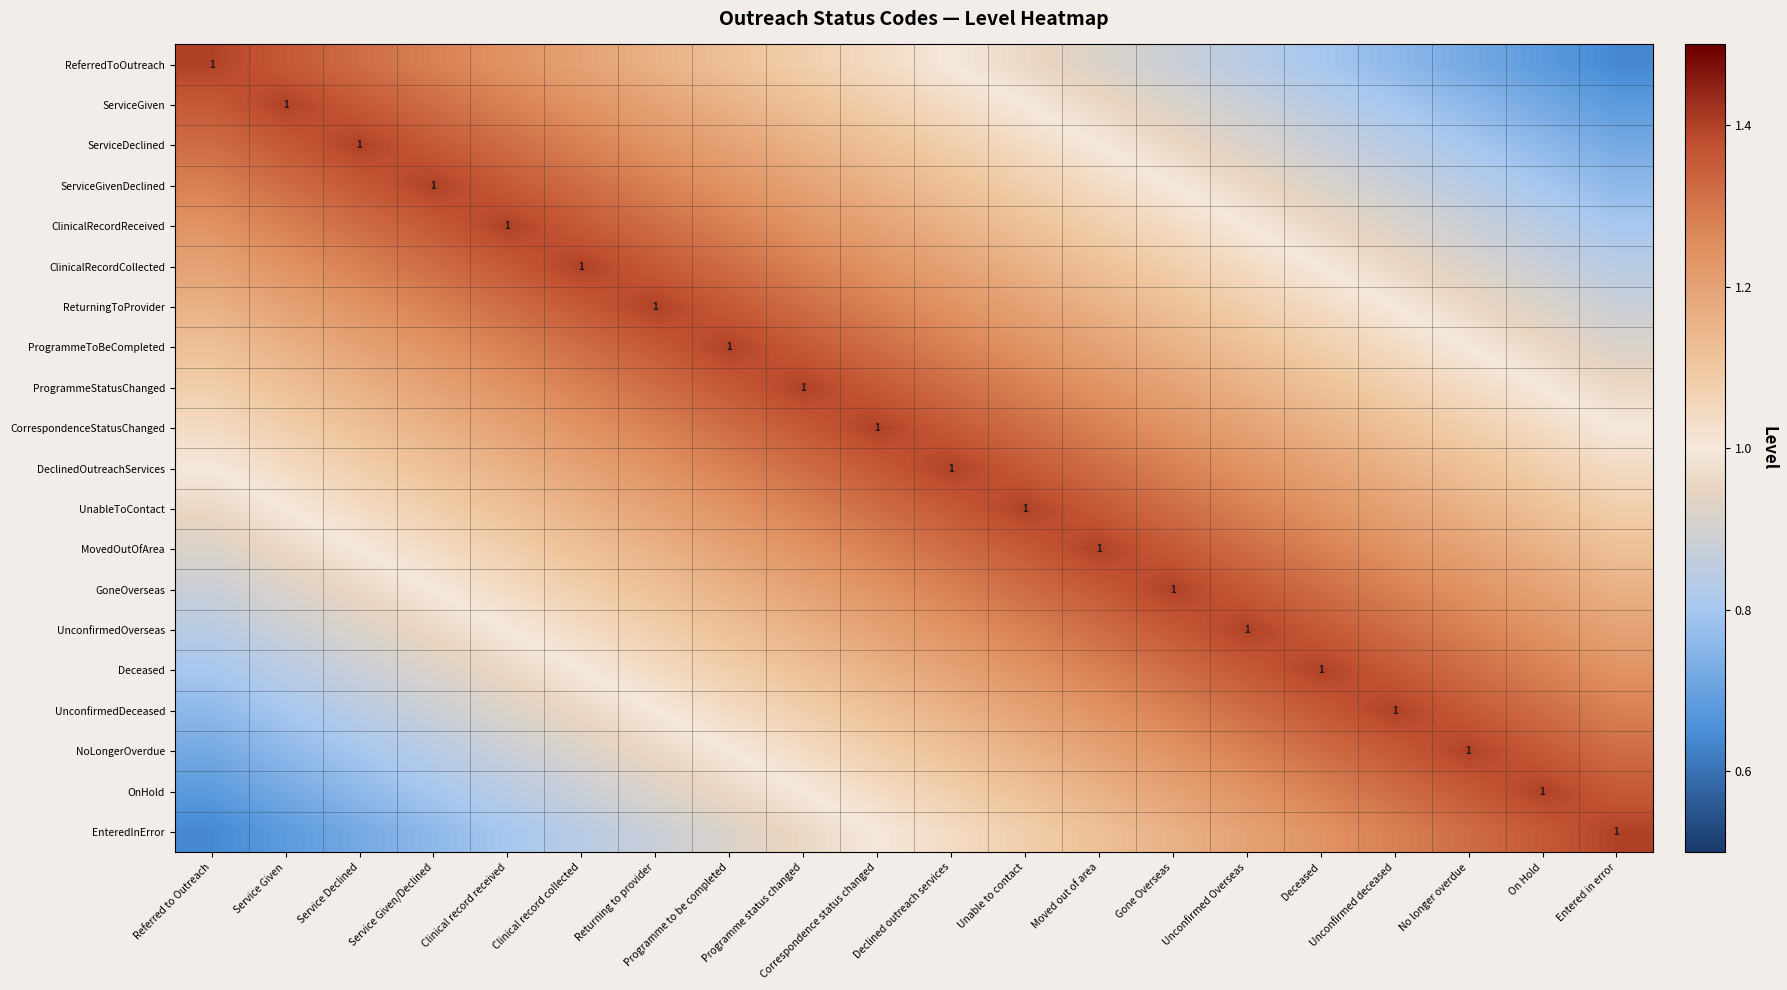

The value of ReturningToProvider at Entered in error is 0.9. True or false?

True